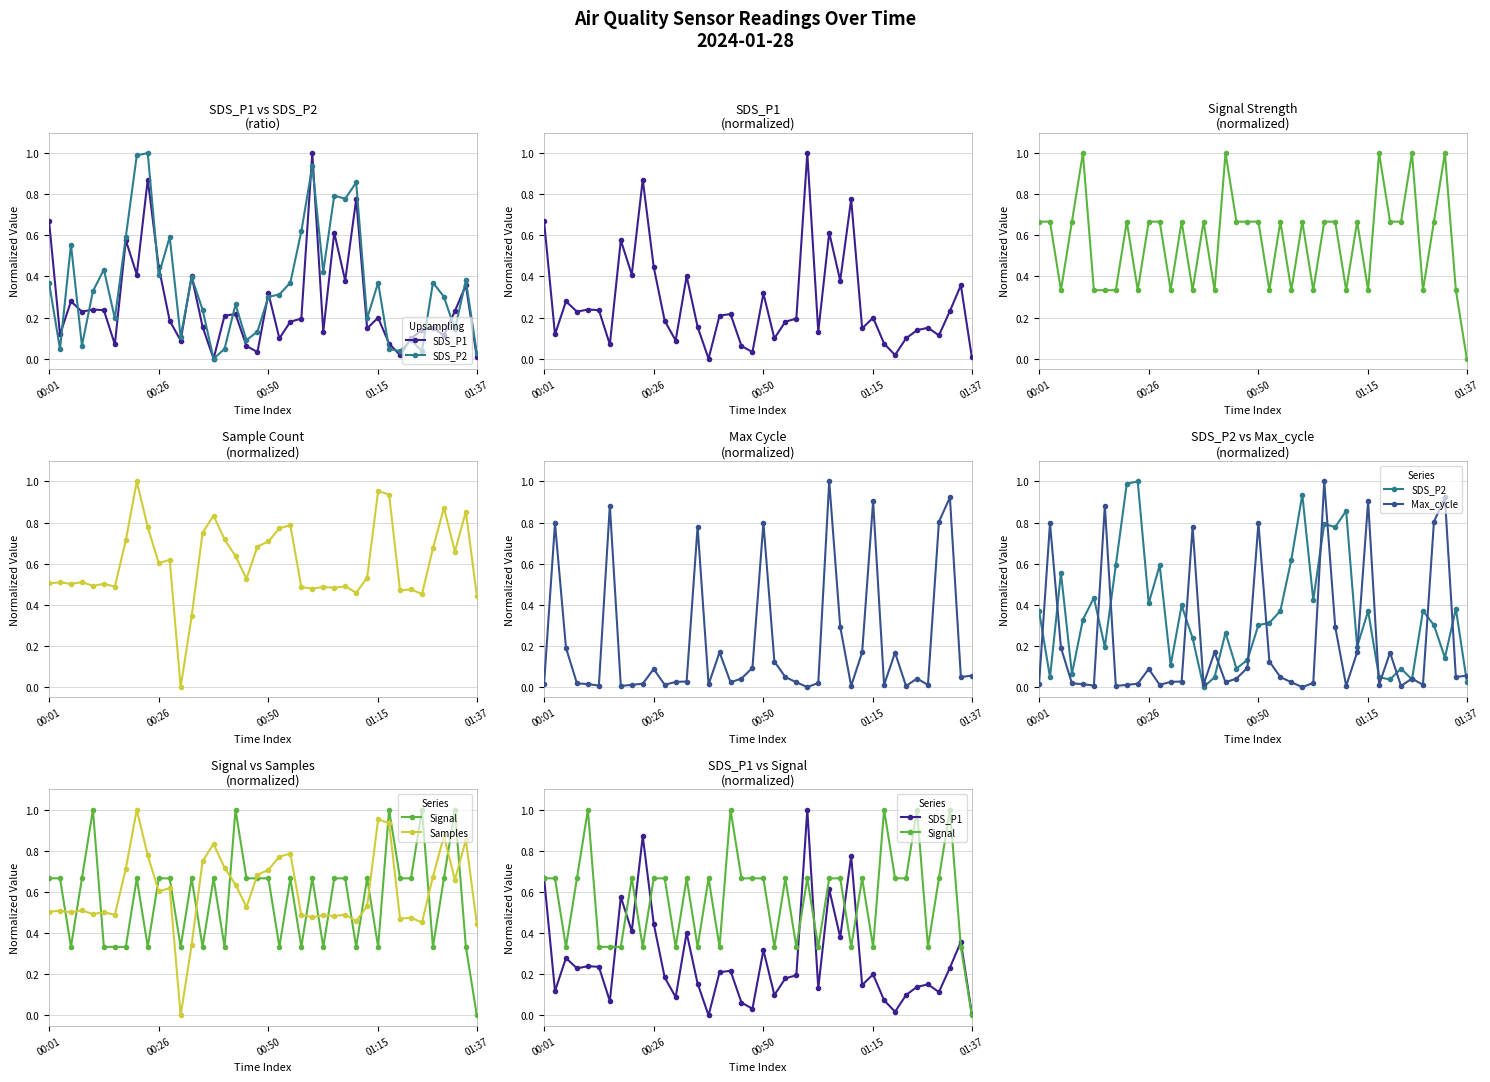

What value does the SDS_P2 series have at 27?

0.8